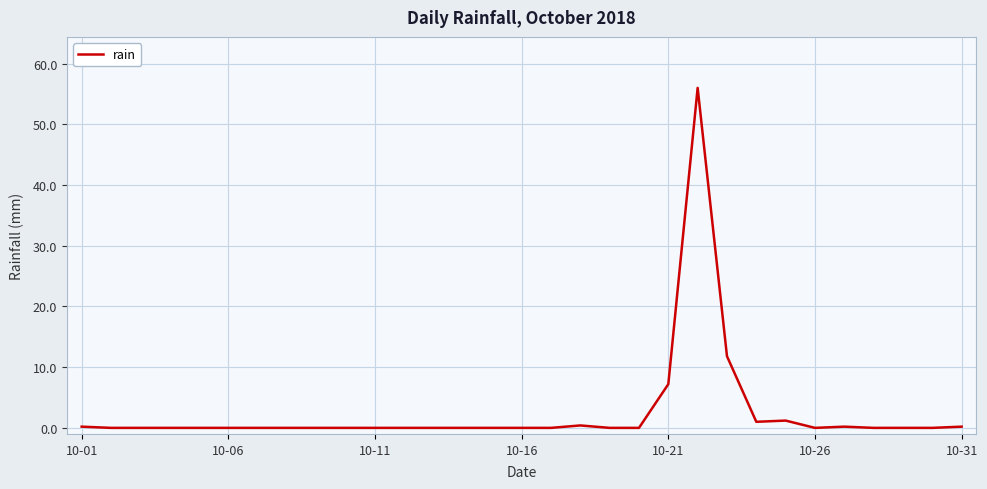

What is the maximum value shown in the chart?

56.0